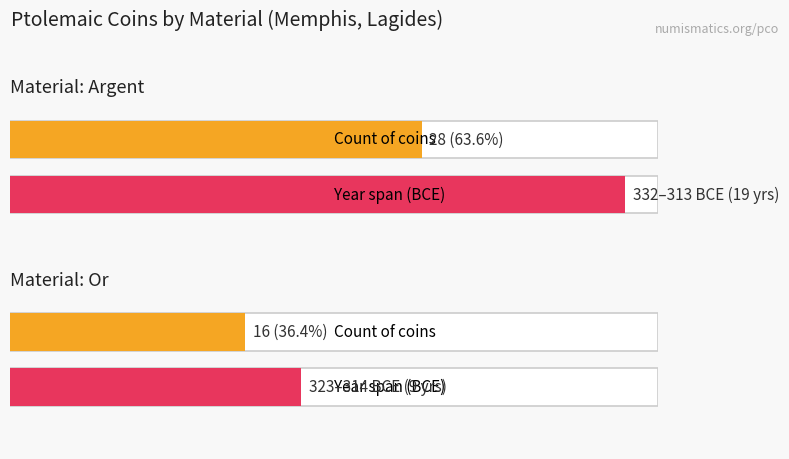

What position from the right is 8?

12